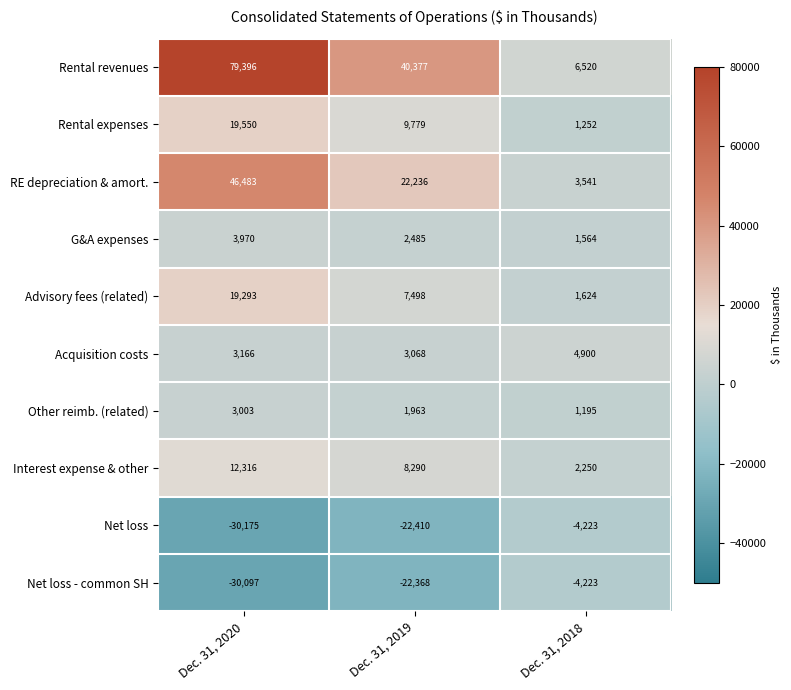

What is the spread (max minus min) of values at Dec. 31, 2020?

109571